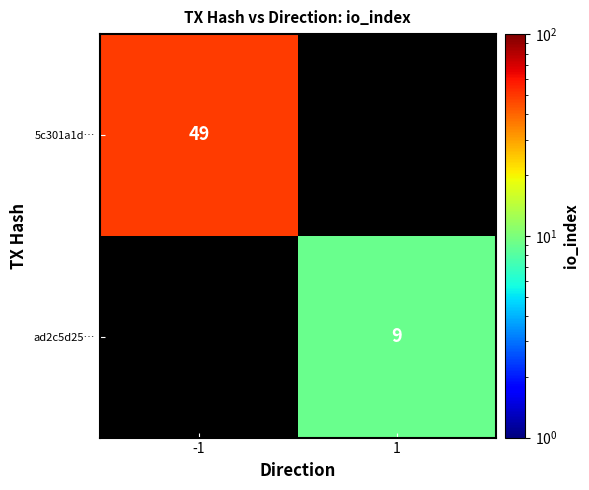

At which category does the chart reach its peak across all series?

-1